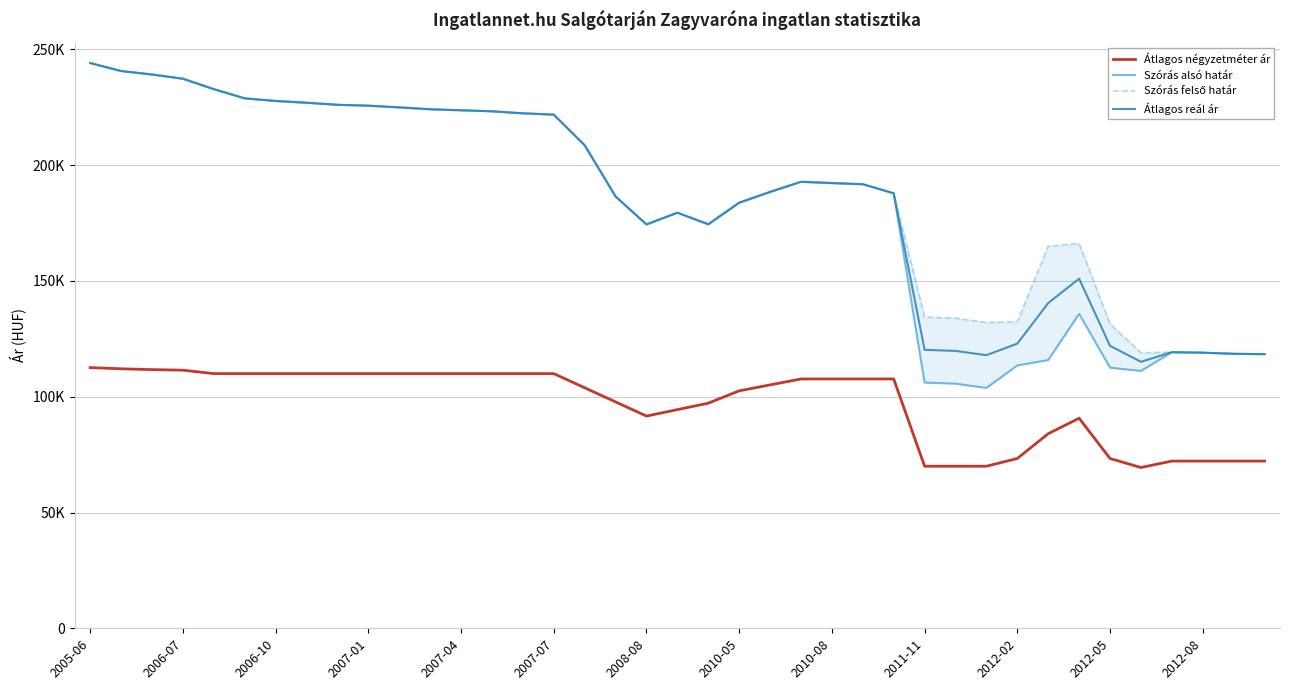

Which series has the largest total across all categories?

Szórás felső határ